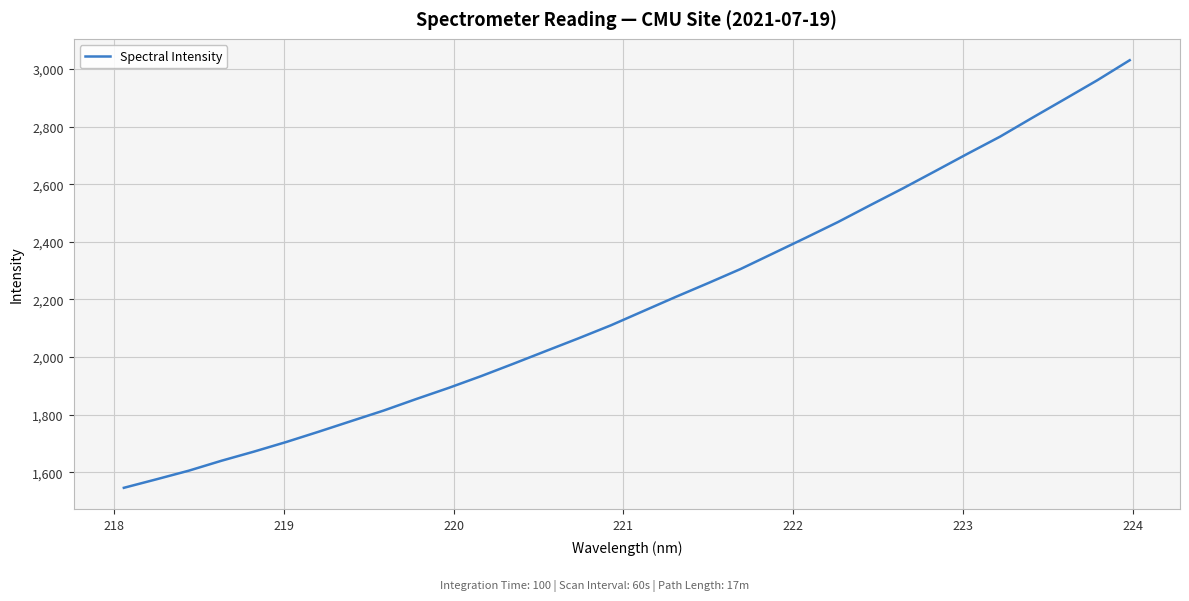

What is the sum of all values?

70055.4